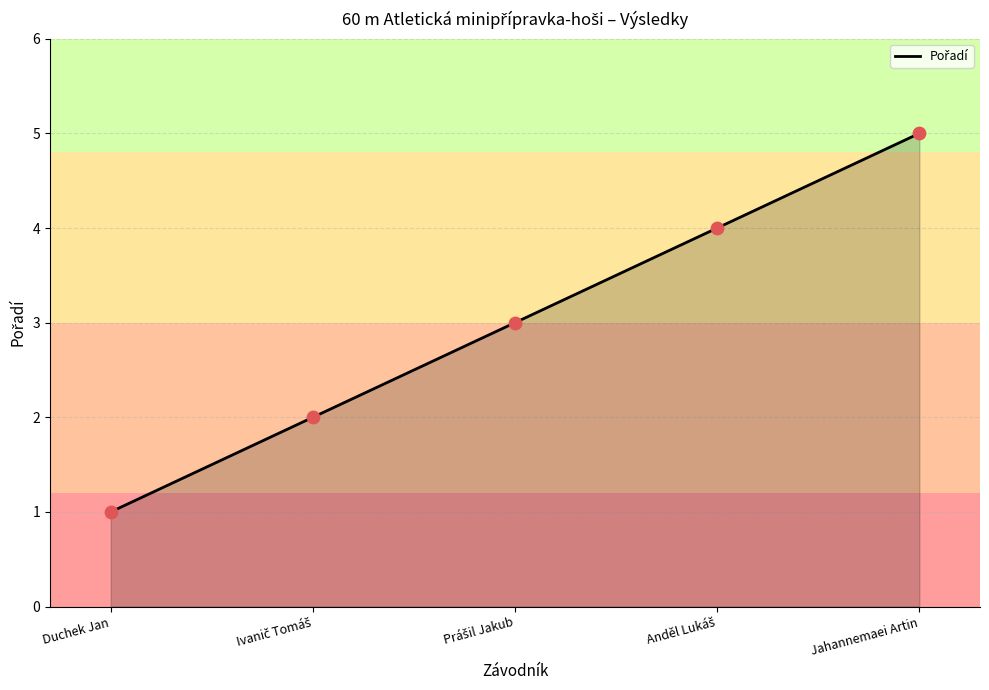

What is the change in value from Duchek Jan to Jahannemaei Artin?

+4